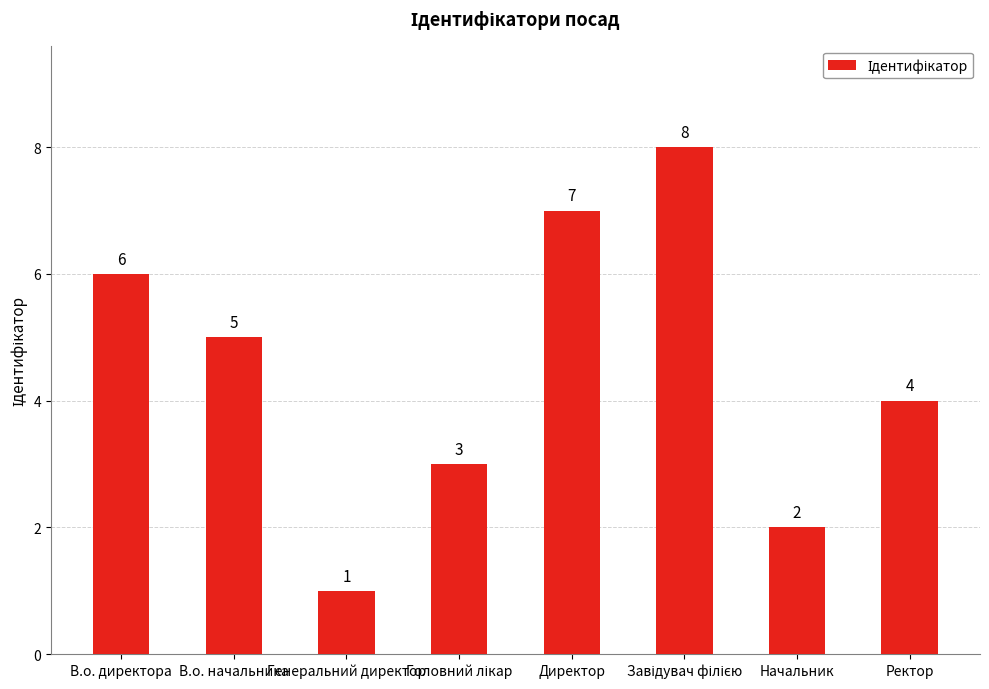

Count the values in the range 3 to 7.

5